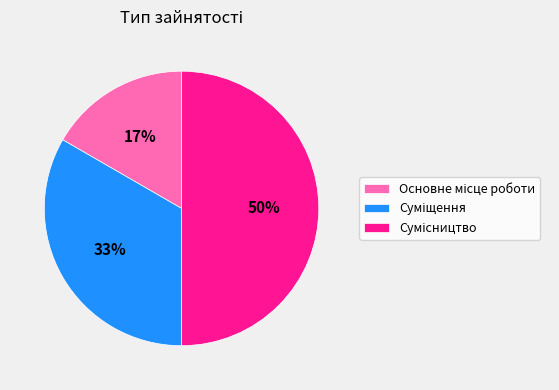

To the nearest percent, what is the difference between the largest and smallest slice percentages?

33%